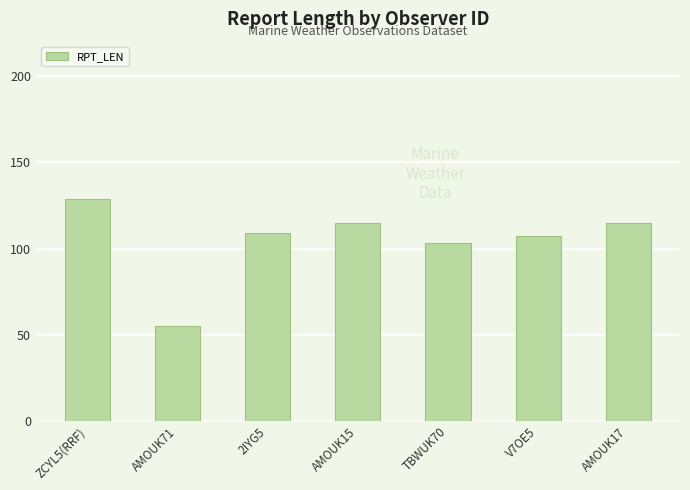

Reading left to right, what are all the values shown in this chart?

ZCYL5(RRF)=129	AMOUK71=55	2IYG5=109	AMOUK15=115	TBWUK70=103	V7OE5=107	AMOUK17=115